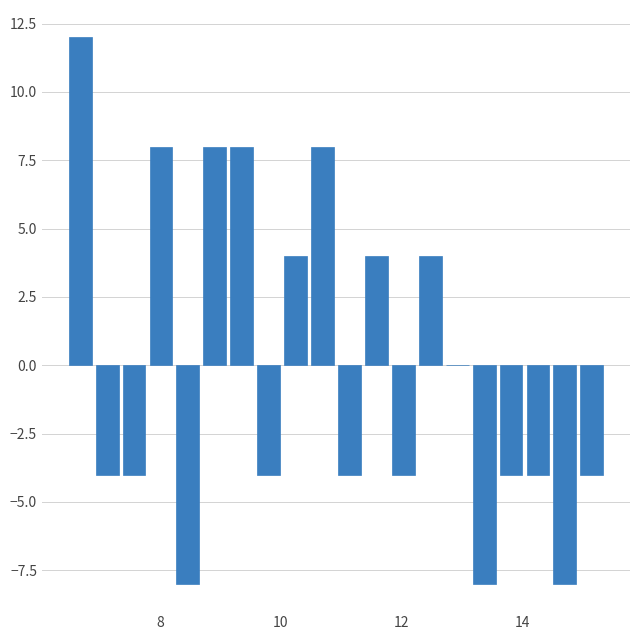

Around what value on the x-axis is the tallest bar? Give the approximate position of its centre, as read against the axis.

6.6